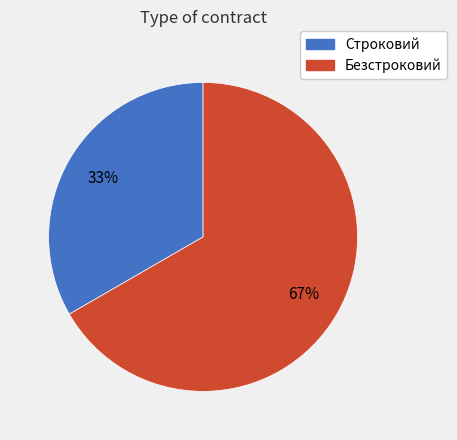

Do Безстроковий and Строковий together represent more than half of the pie?

Yes